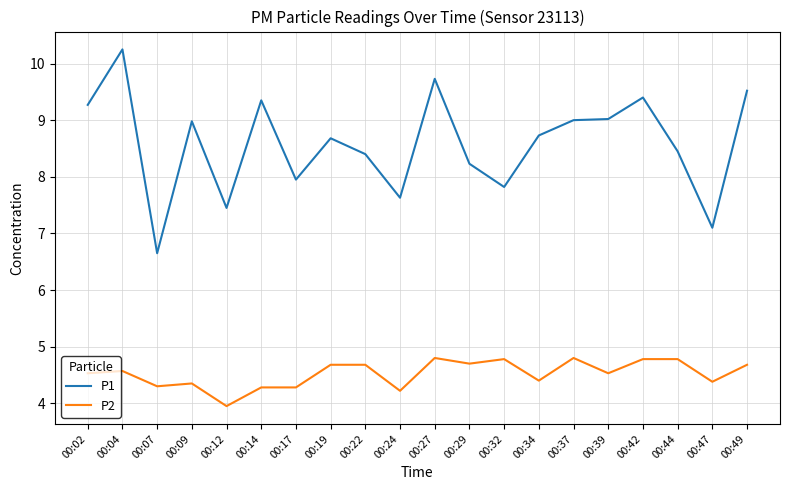

How many values in the P2 series exceed 4?

19